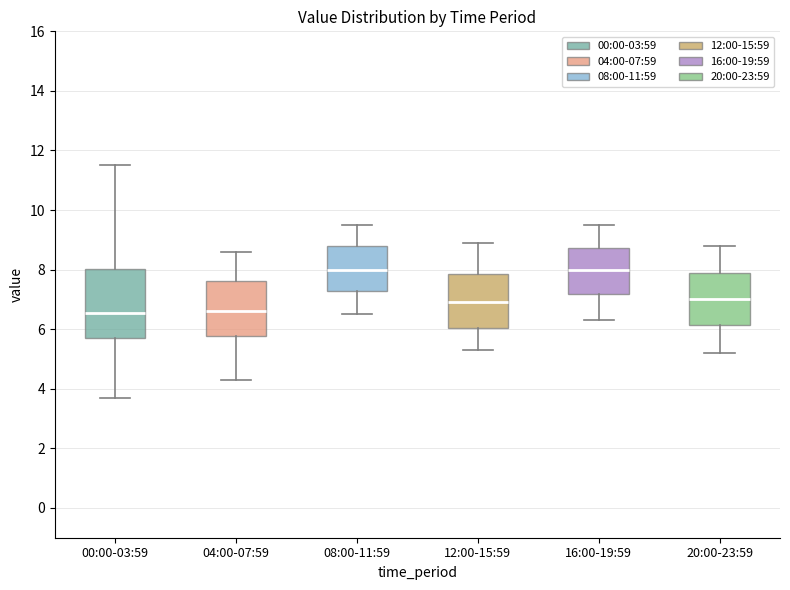

Reading left to right, transcribe this box plot: for each box, give where its median line is, the range the box spans, and where its two whiskers end, as read against the y-axis. The values are not printed on the chart, so give them approximately, as read against the axis.

00:00-03:59: median 6.6, box 5.8 to 8.0, whiskers 3.8 to 11.6
04:00-07:59: median 6.6, box 5.8 to 7.6, whiskers 4.4 to 8.6
08:00-11:59: median 8.0, box 7.2 to 8.8, whiskers 6.6 to 9.6
12:00-15:59: median 7.0, box 6.0 to 7.8, whiskers 5.4 to 9.0
16:00-19:59: median 8.0, box 7.2 to 8.8, whiskers 6.4 to 9.6
20:00-23:59: median 7.0, box 6.2 to 7.8, whiskers 5.2 to 8.8